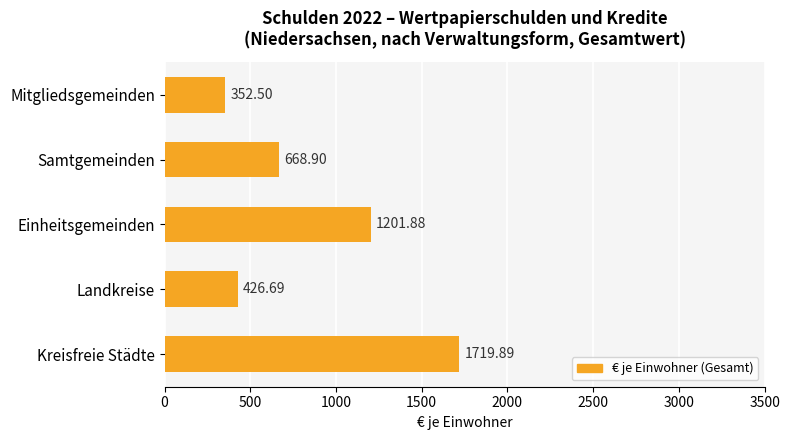

What is the change in value from Landkreise to Samtgemeinden?

+242.2